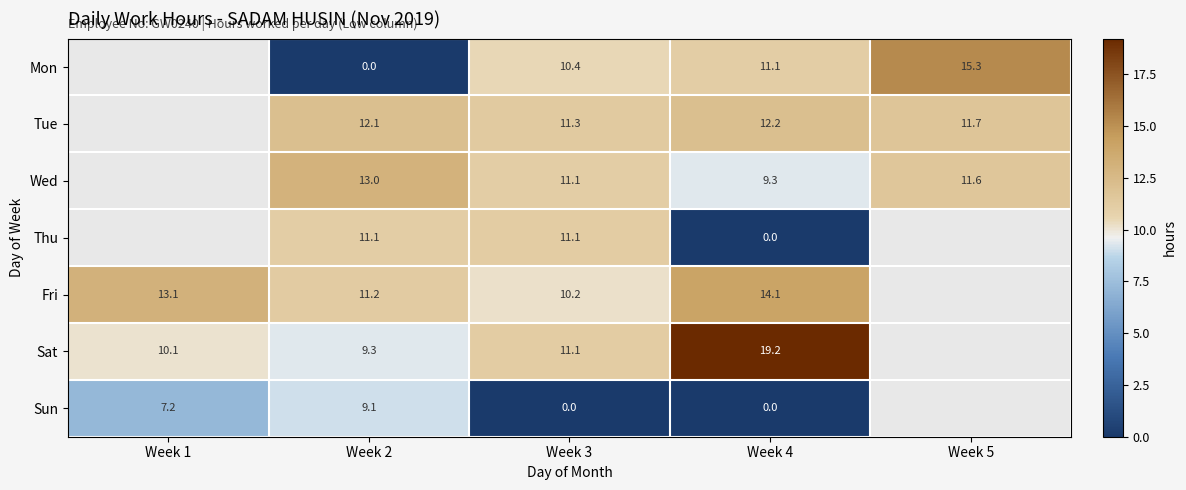

The value of Fri at Week 1 is 13.1. True or false?

True